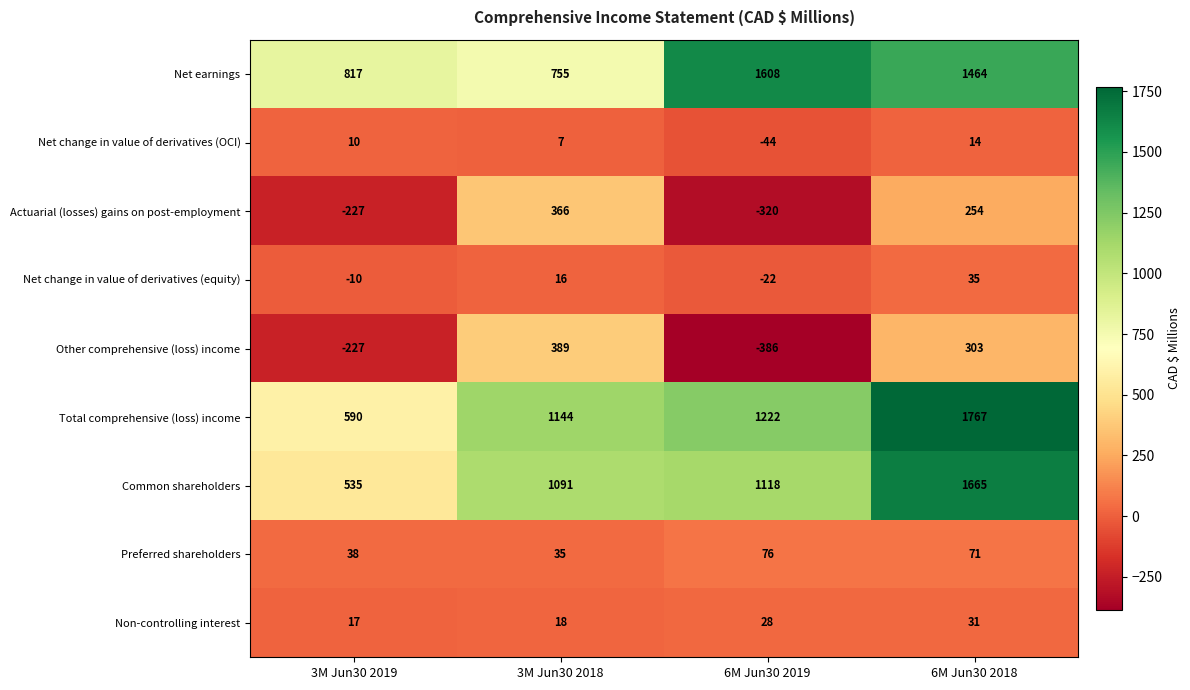

What is the difference between the maximum and minimum values in the Net change in value of derivatives (equity) series?

57